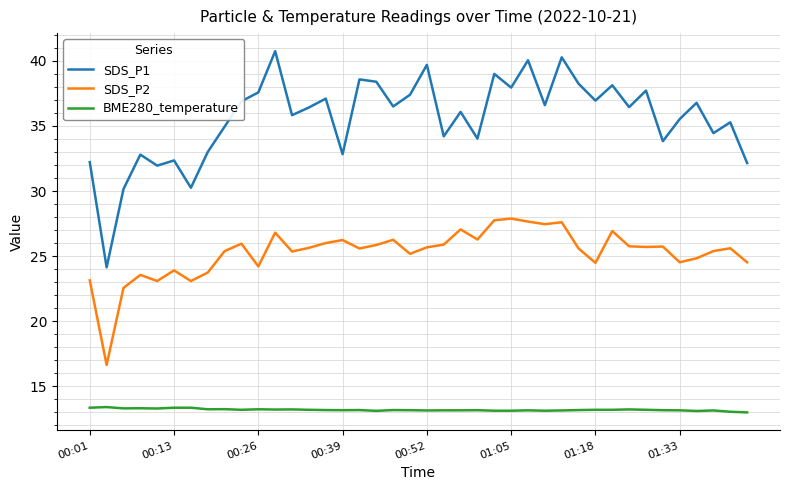

Count the number of data series in this chart.

3